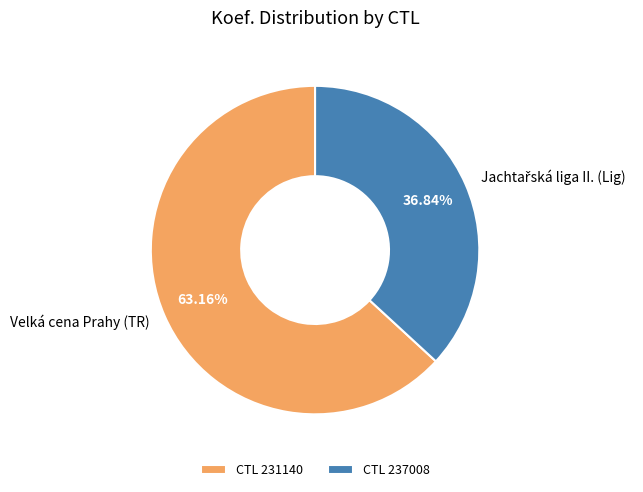

To the nearest percent, what is the difference between the largest and smallest slice percentages?

26%